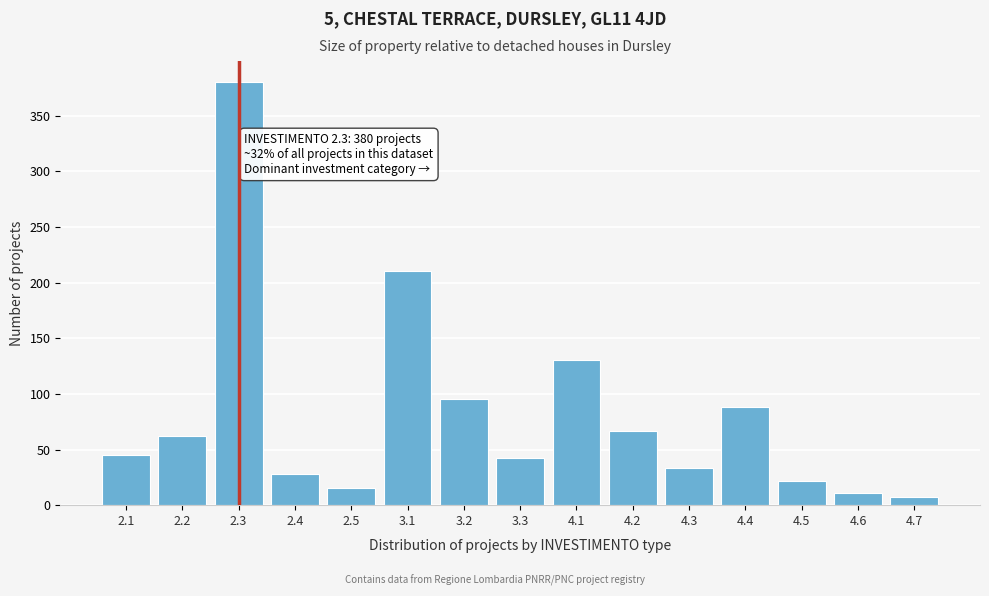

Reading left to right, what are all the values shown in this chart?

45	62	380	28	15	210	95	42	130	67	33	88	22	11	7